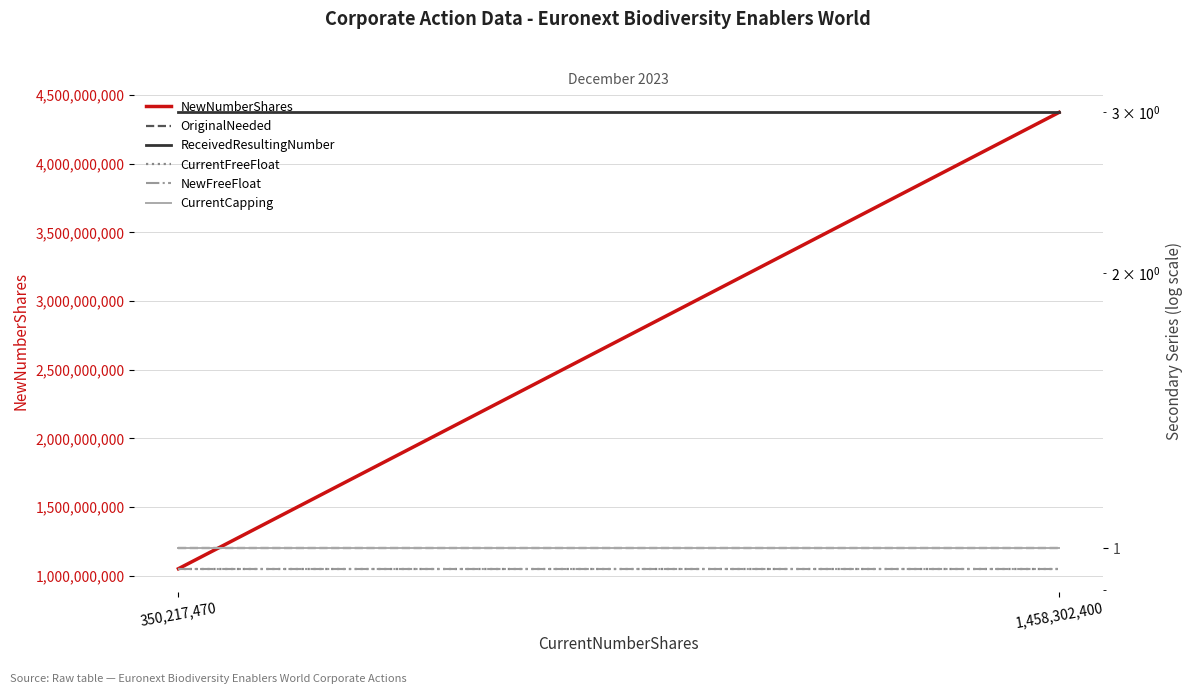

Rank the series at 1,458,302,400 from lowest to highest value.

CurrentFreeFloat, NewFreeFloat, OriginalNeeded, CurrentCapping, ReceivedResultingNumber, NewNumberShares